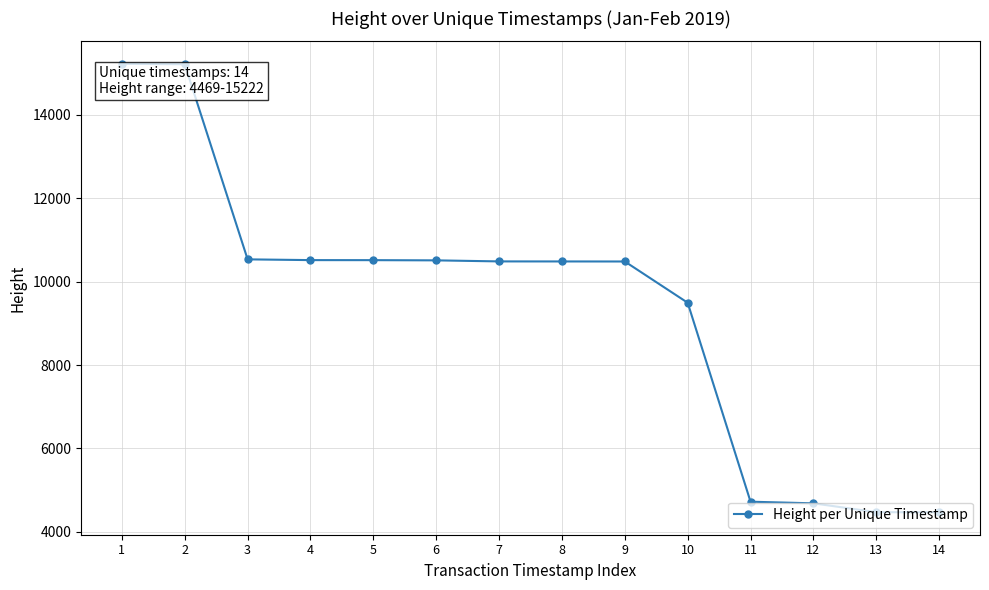

The value at 10 is 16549. True or false?

False